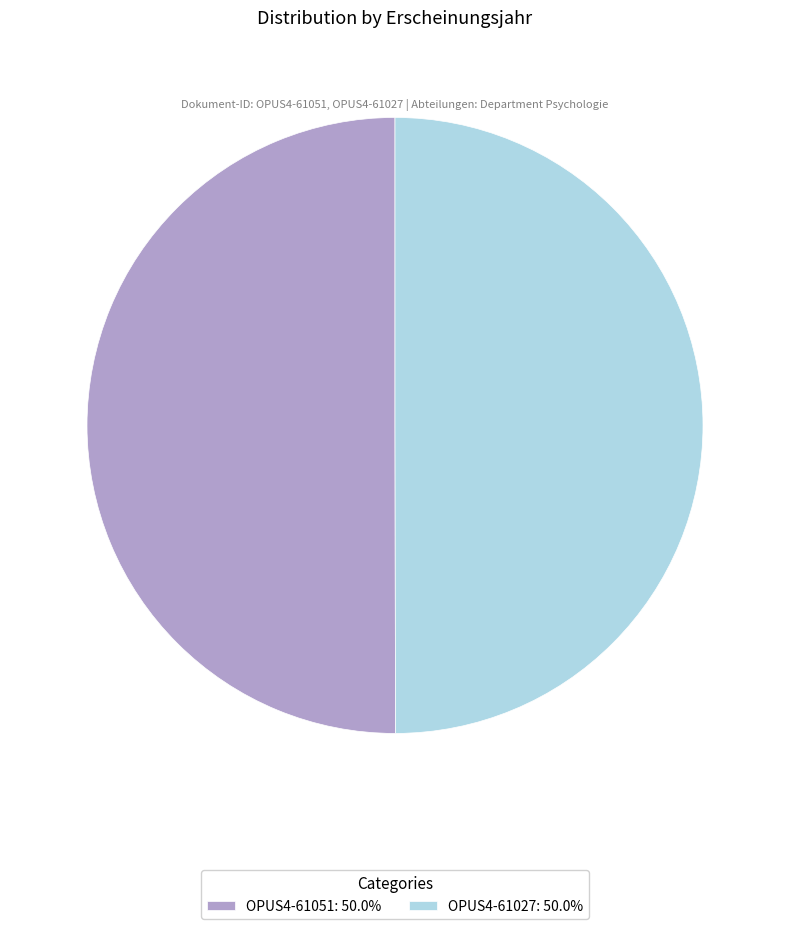

Combined, do OPUS4-61051: 50.0% and OPUS4-61027: 50.0% account for over 50%?

Yes